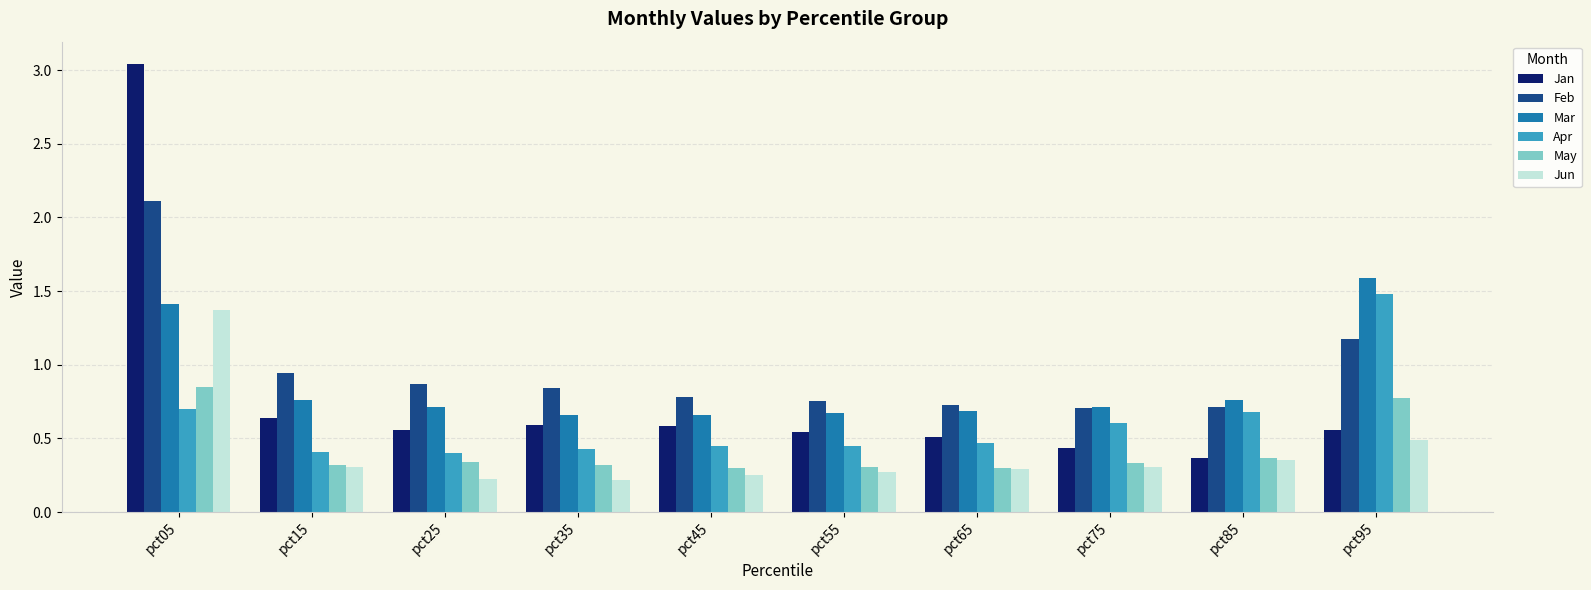

Which series has the widest spread of values?

Jan